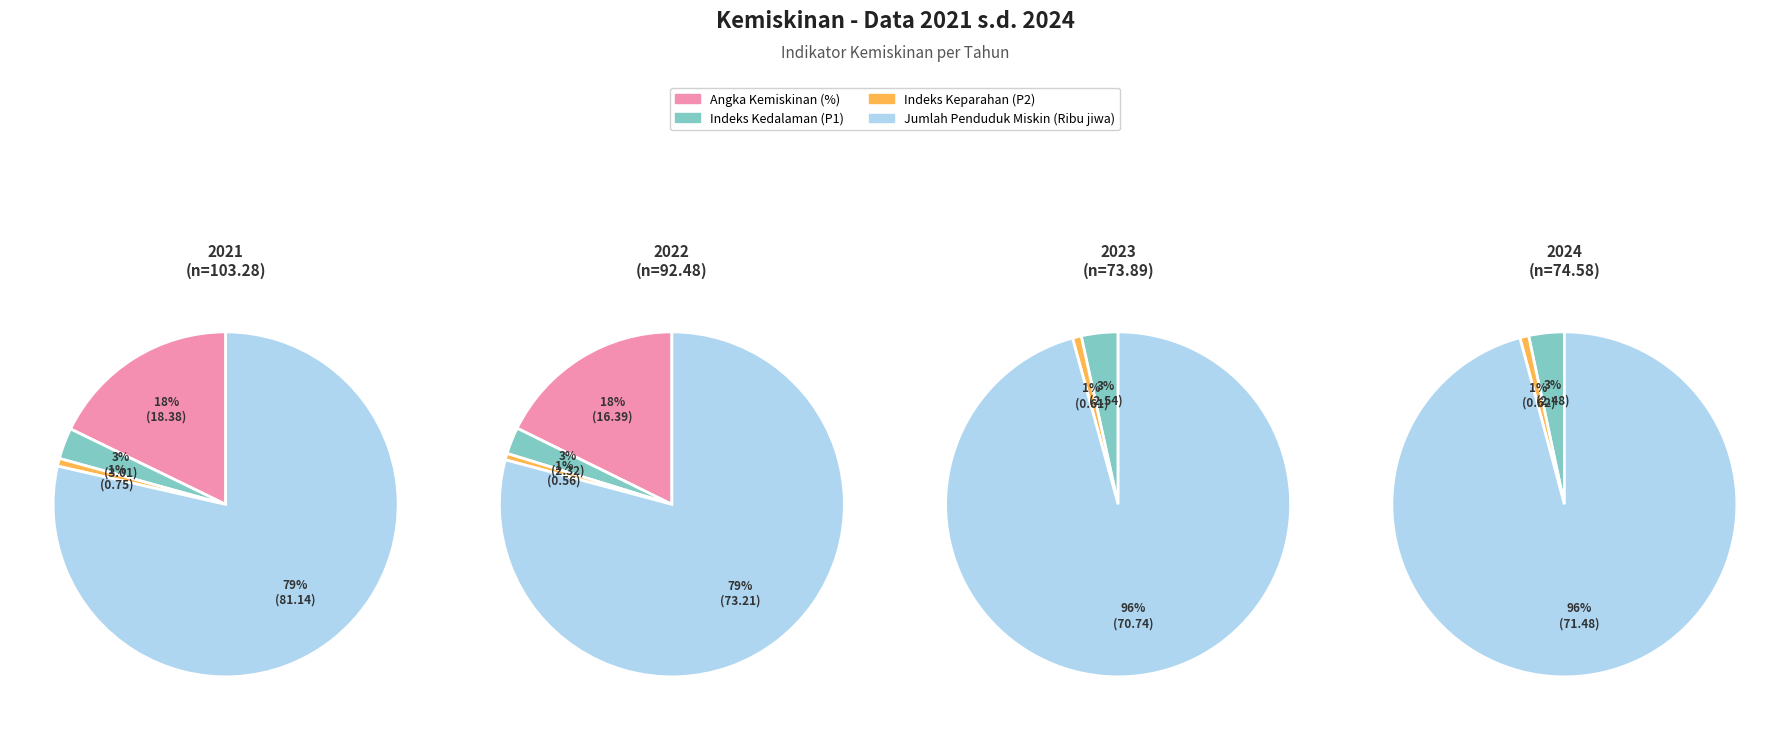

What is the largest slice in the pie chart?

Jumlah Penduduk Miskin (Ribu jiwa)